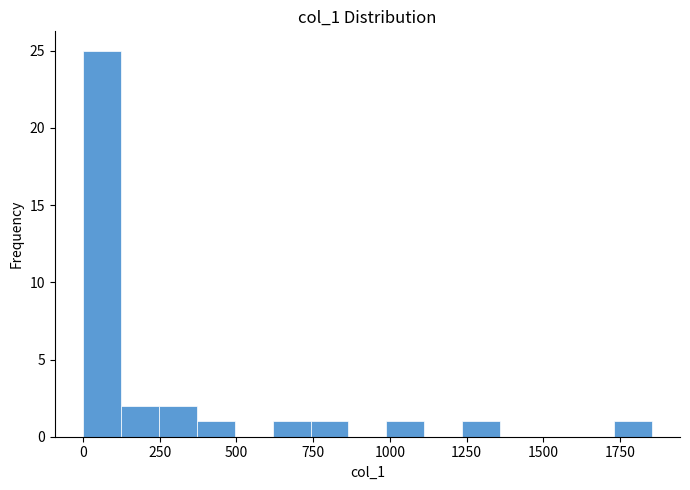

Read against the x-axis, roughly where is the centre of the tallest bar?

50